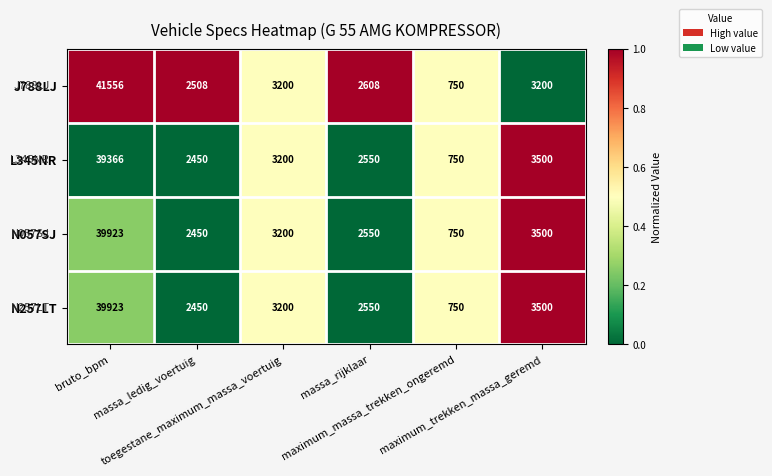

What is the maximum value shown in the chart?

41556